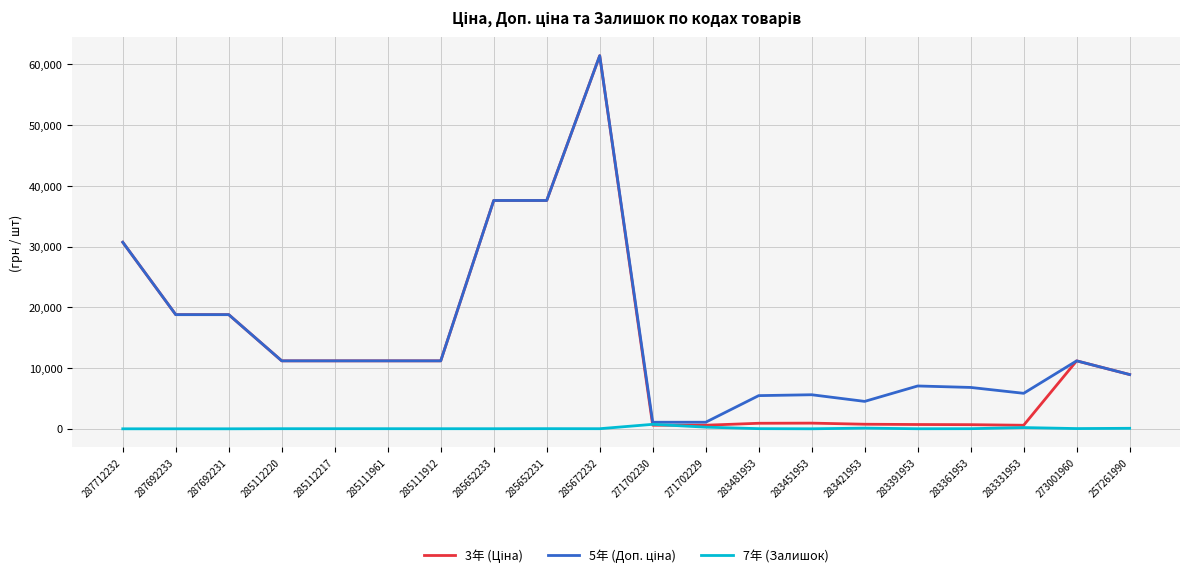

How many lines are shown in the chart?

3